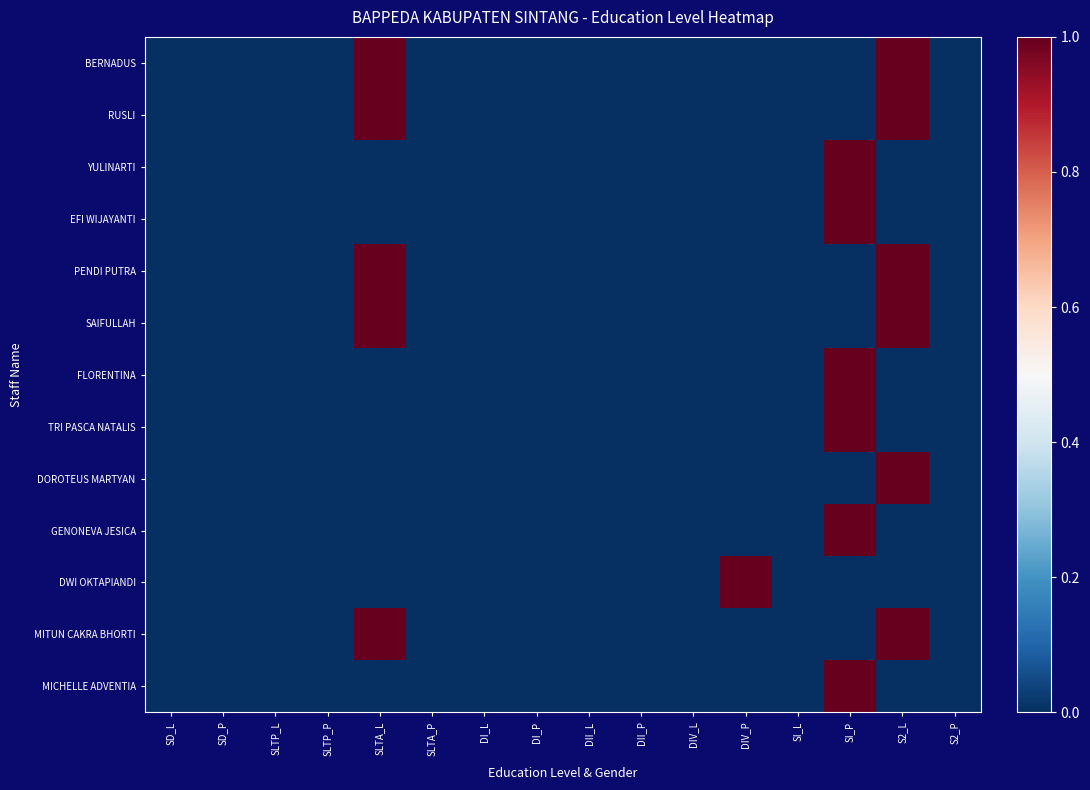

Which series has the largest total across all categories?

BERNADUS